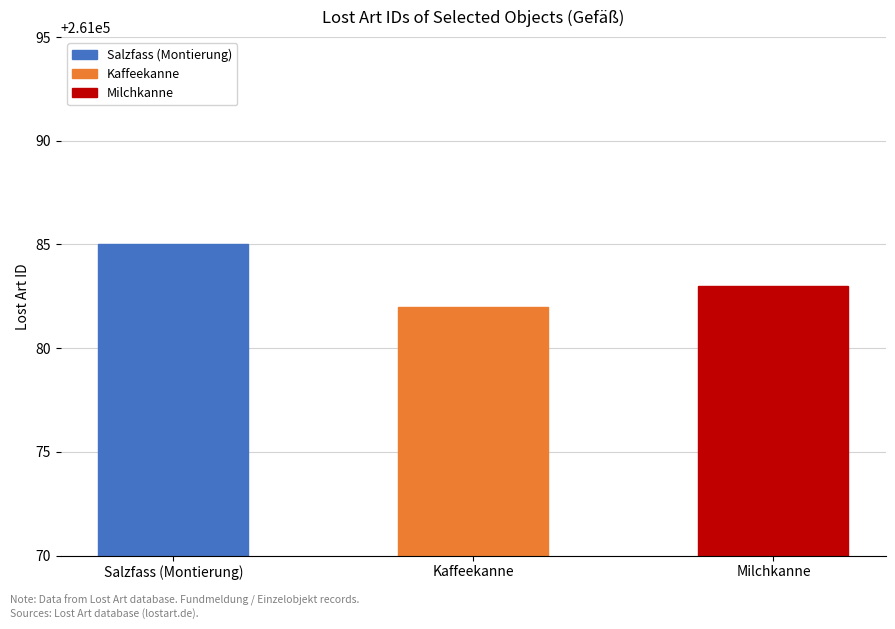

Rank the categories by value from highest to lowest.

Salzfass (Montierung), Milchkanne, Kaffeekanne